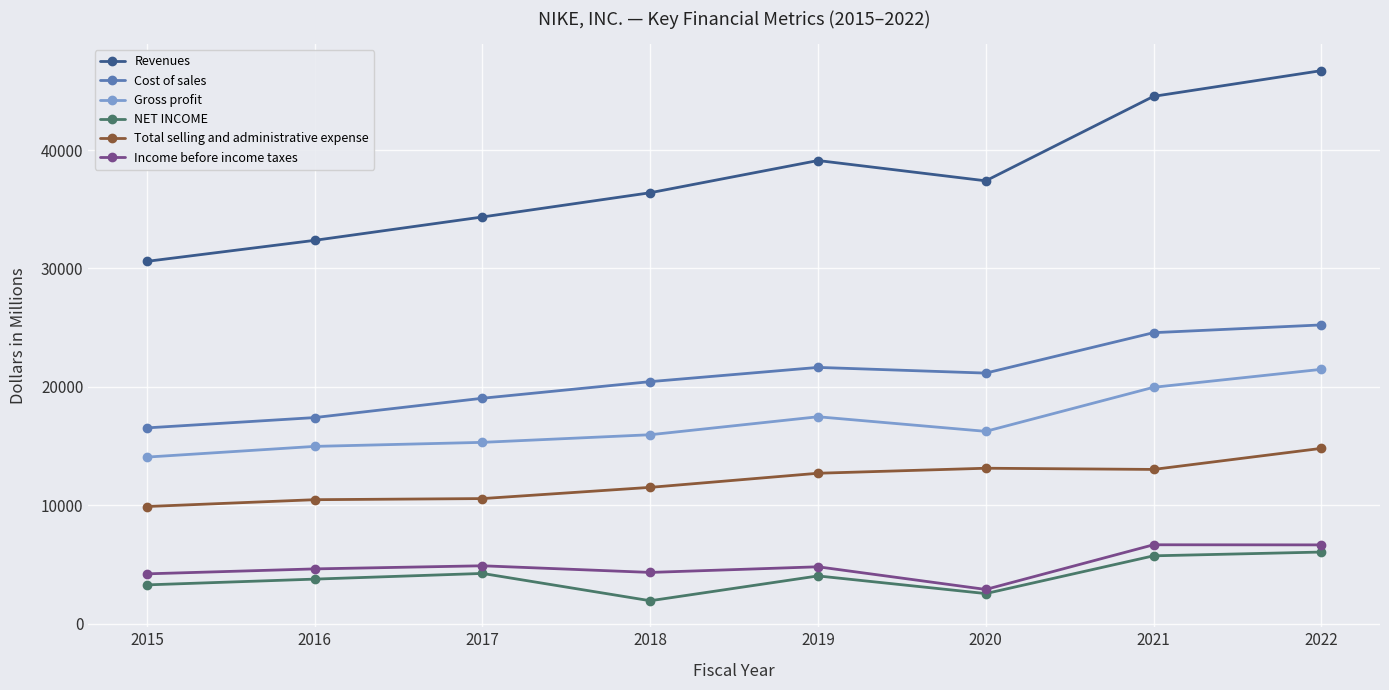

Count the Revenues values in the range 34350 to 44538.

5